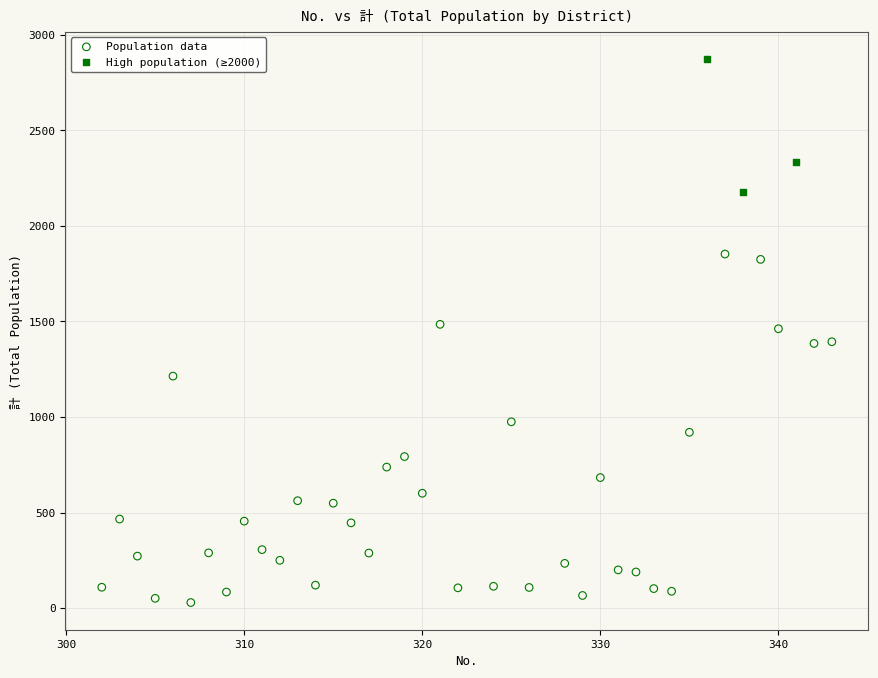

Which series has the widest spread of Y values?

Population data